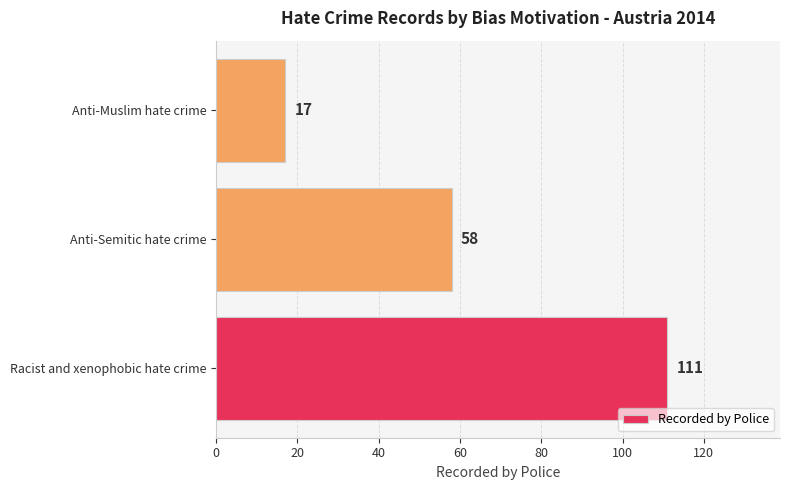

How many bars are there in total?

3